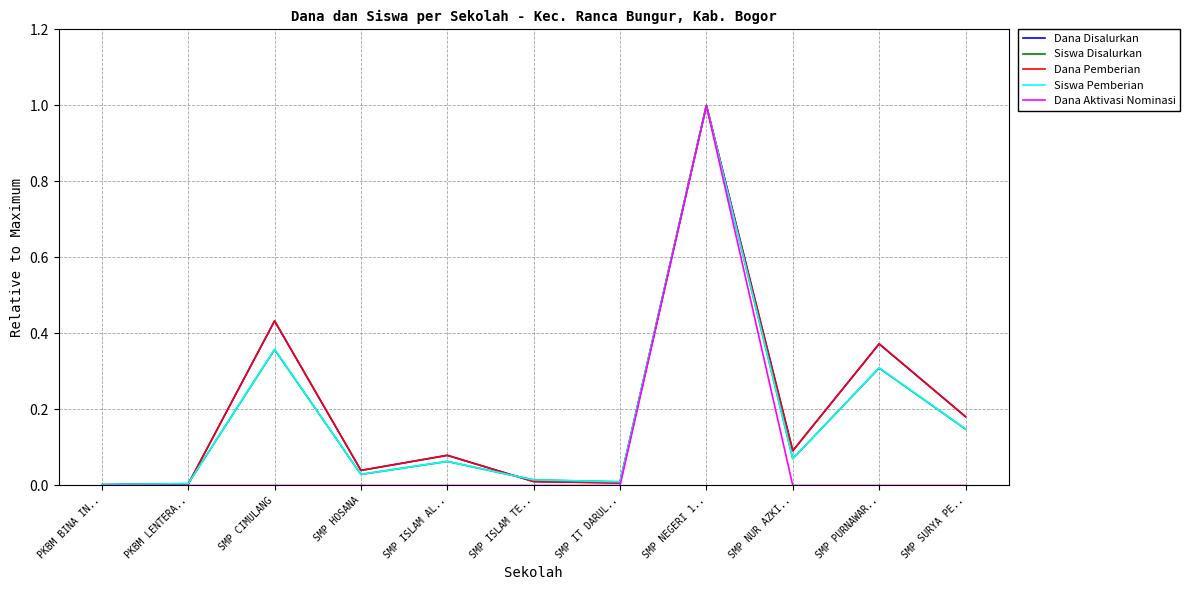

Is the value of Dana Pemberian at SMP NEGERI 1.. greater than the value of Dana Aktivasi Nominasi at SMP SURYA PE..?

Yes